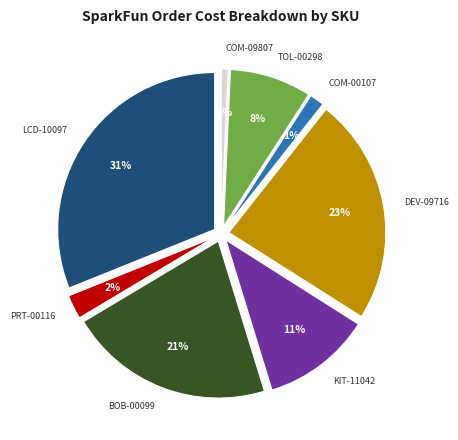

What is the largest slice in the pie chart?

LCD-10097